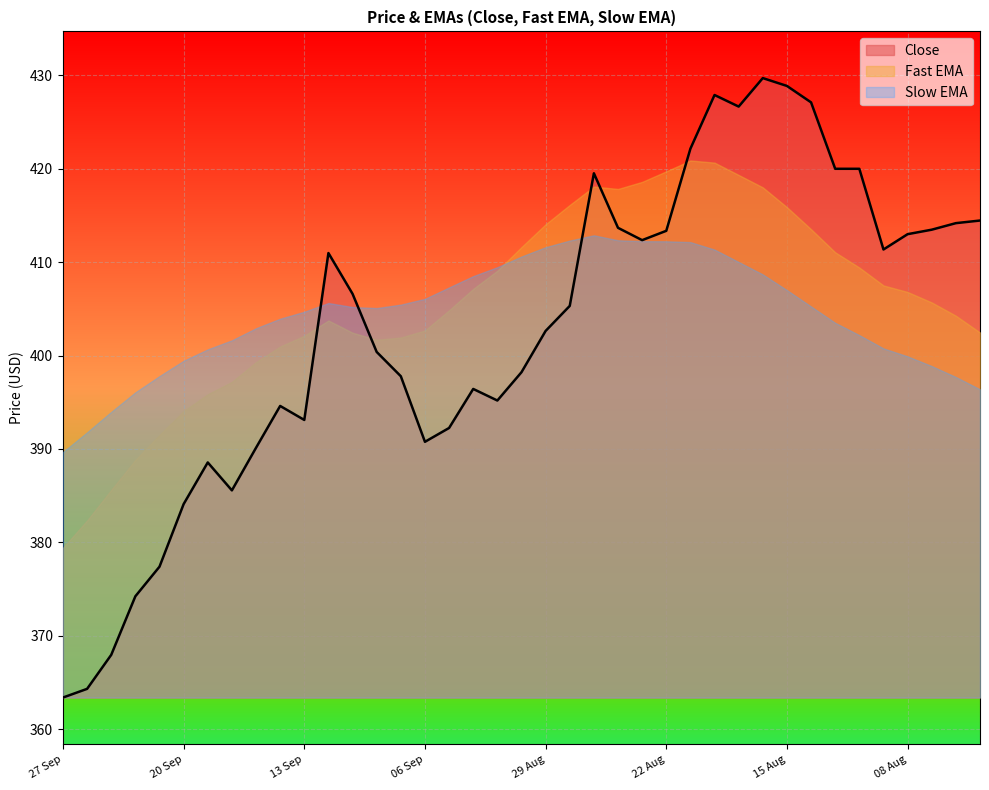

At how many categories does at least one series exceed 396?

36